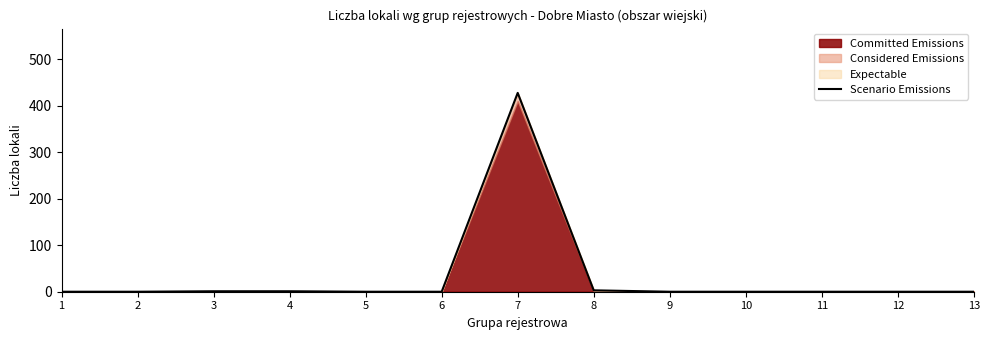

What is the average value?

33